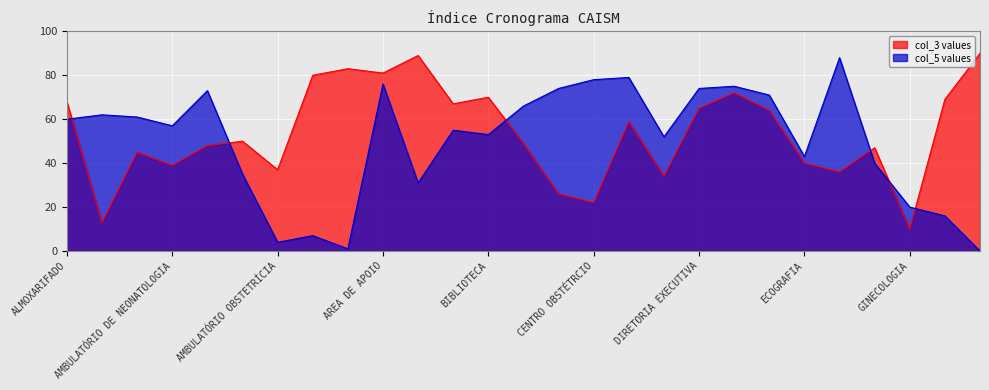

What are all the series names shown in the legend?

col_3 values, col_5 values